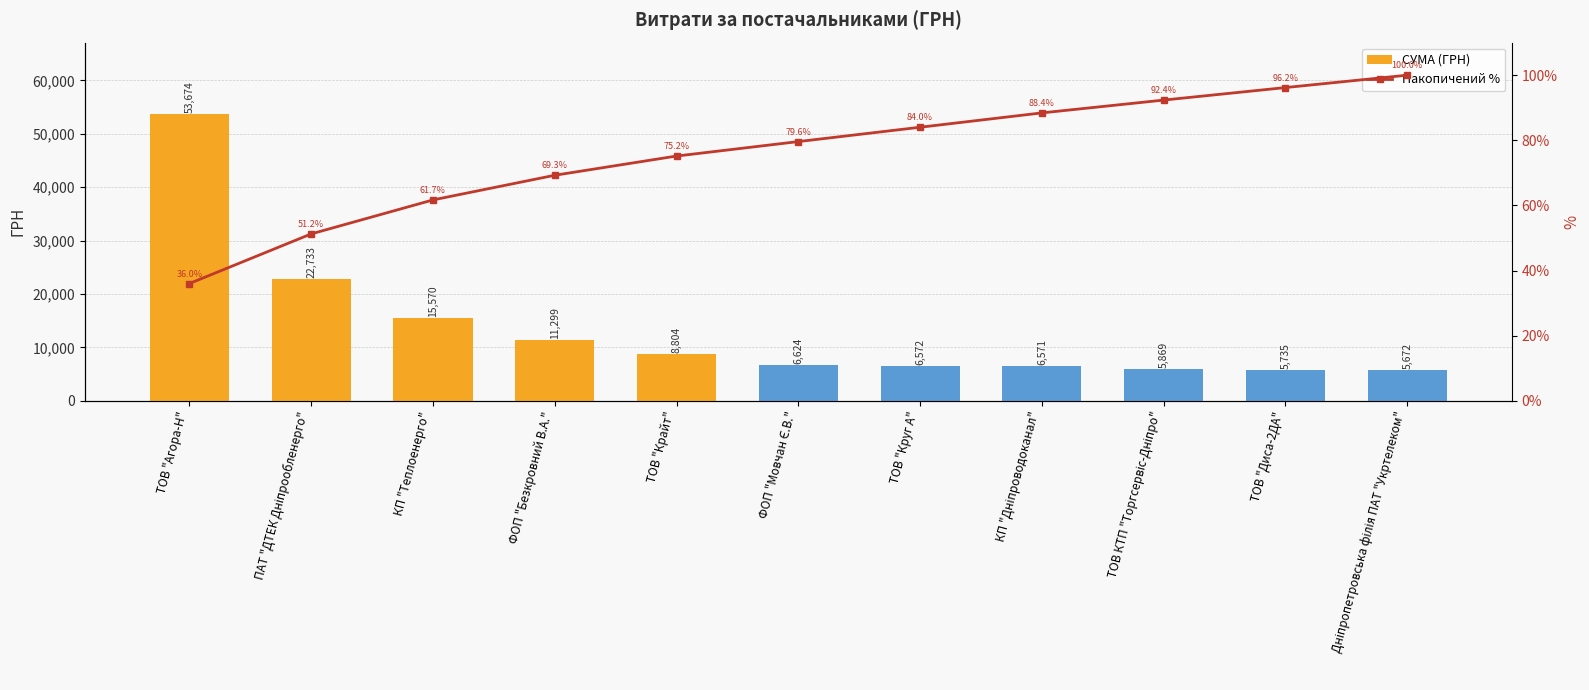

What is the maximum value shown in the chart?

53674.0